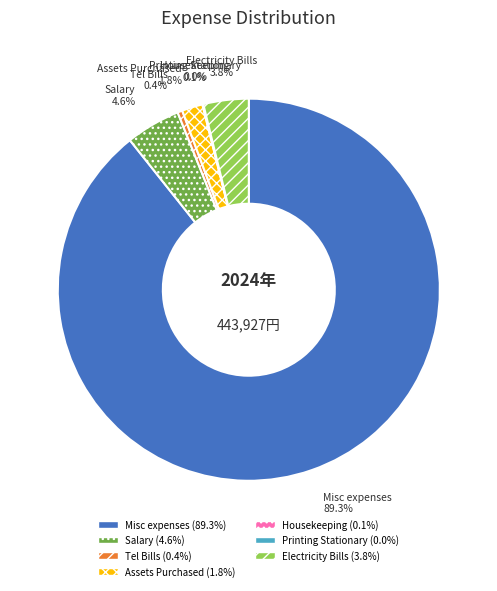

What percentage is NOT represented by Assets Purchased?

98.2%